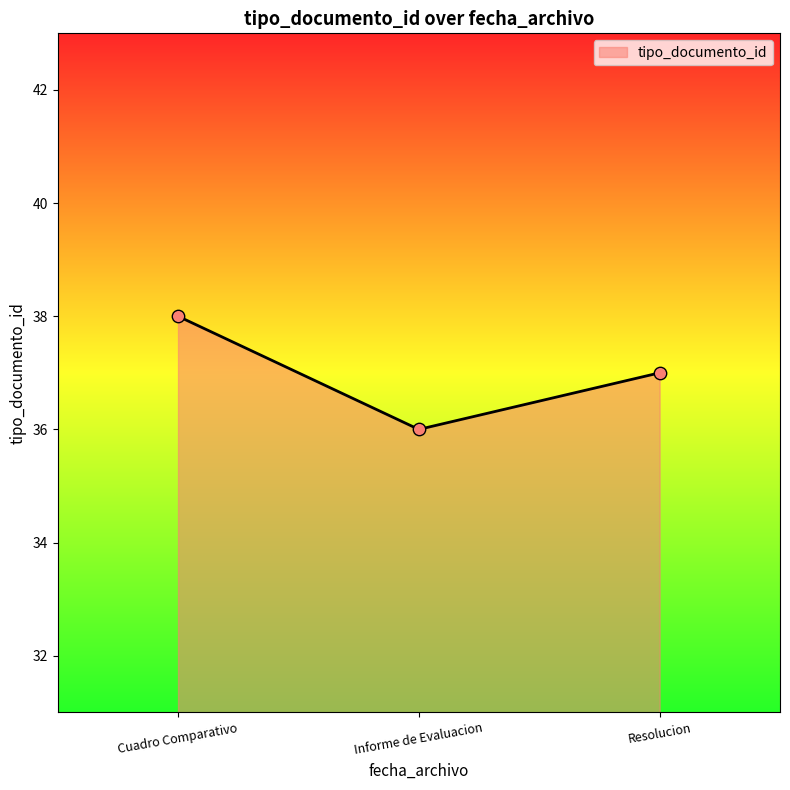

Between Cuadro Comparativo and Resolucion, which is larger?

Cuadro Comparativo